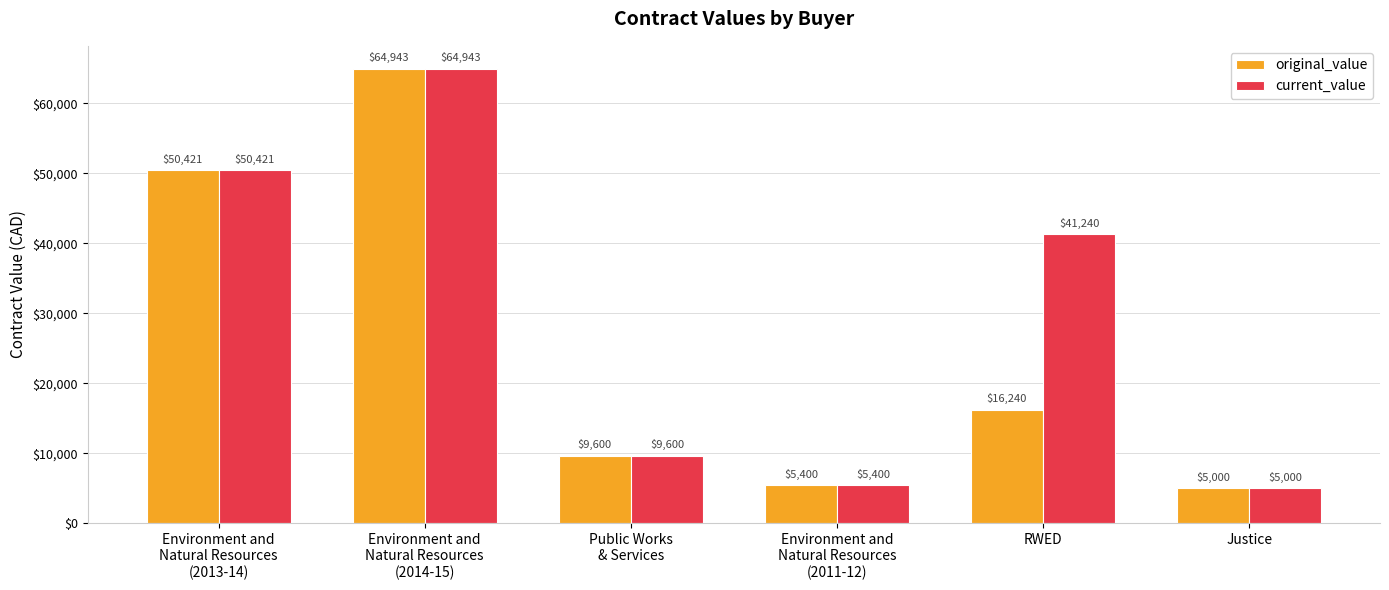

What is the sum of all original_value values?

151604